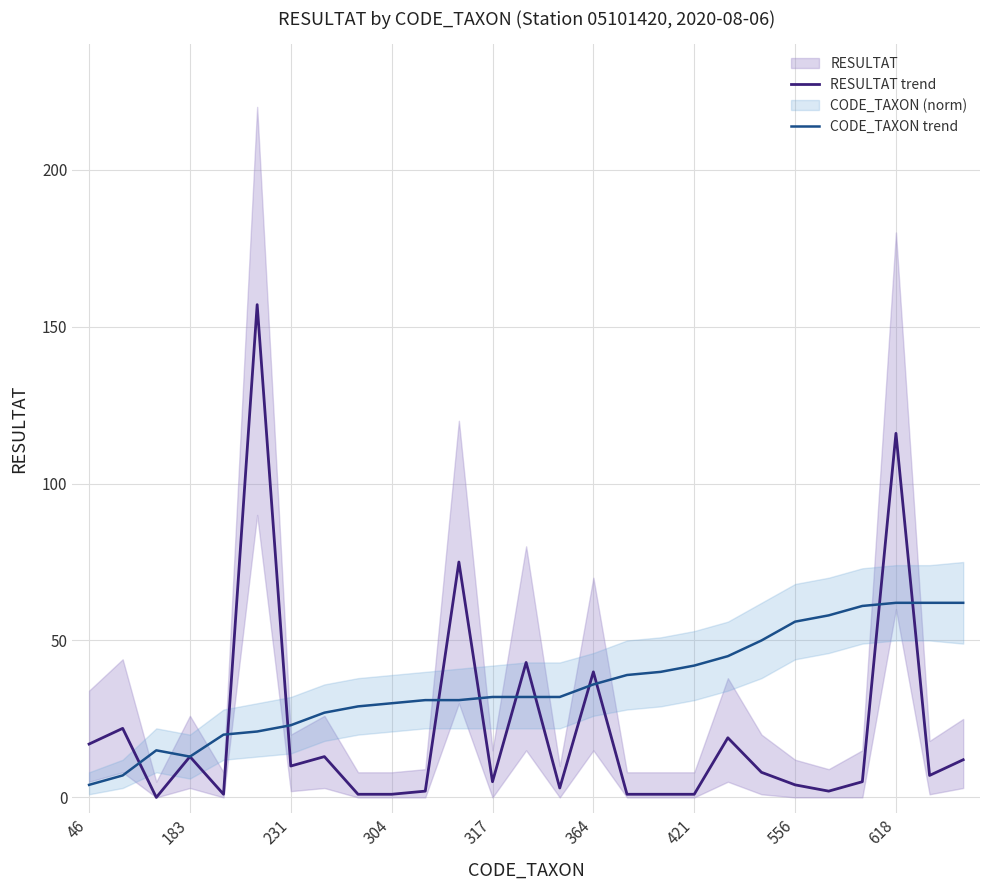

How many values in RESULTAT trend are above zero?

26